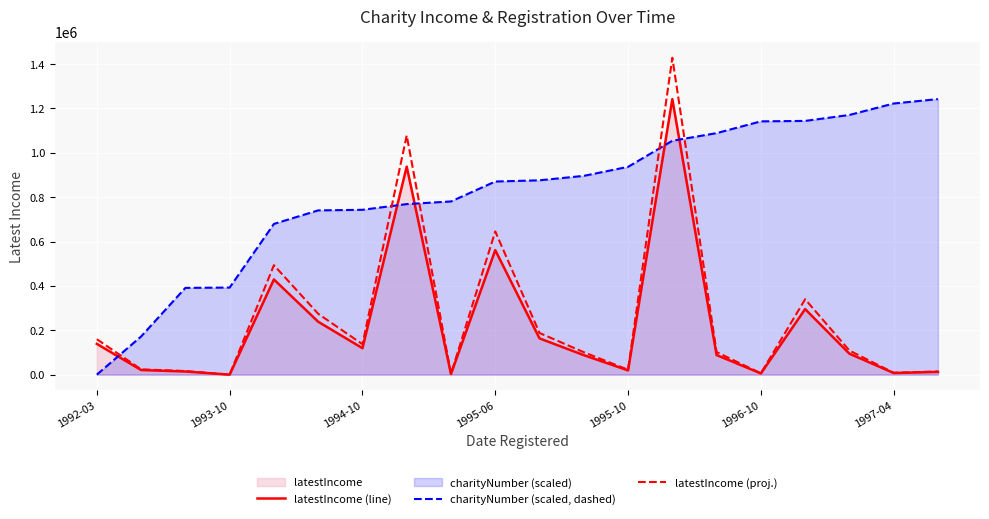

Between 10 and 11, which series saw the biggest shift?

latestIncome (proj.)